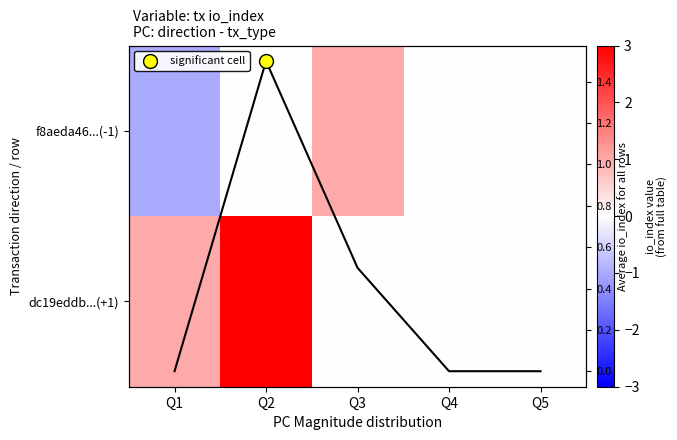

What is the smallest value displayed?

-1.0